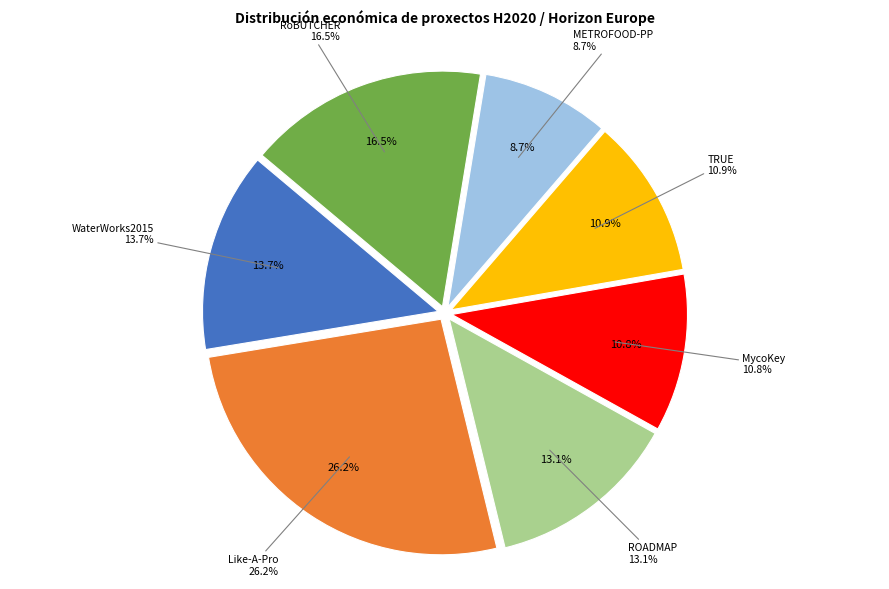

Is it true that WaterWorks2015 is 14% of the pie?

True